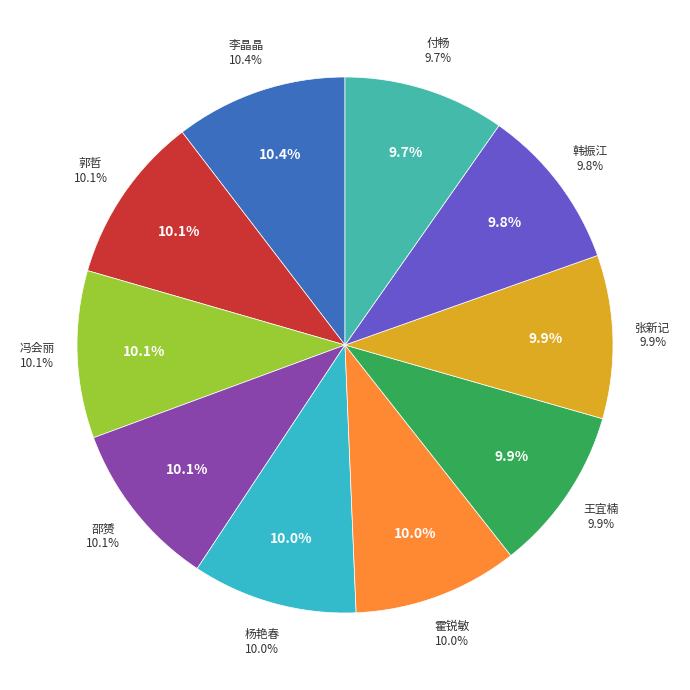

What percentage is the 张新记 slice, to the nearest percent?

10%